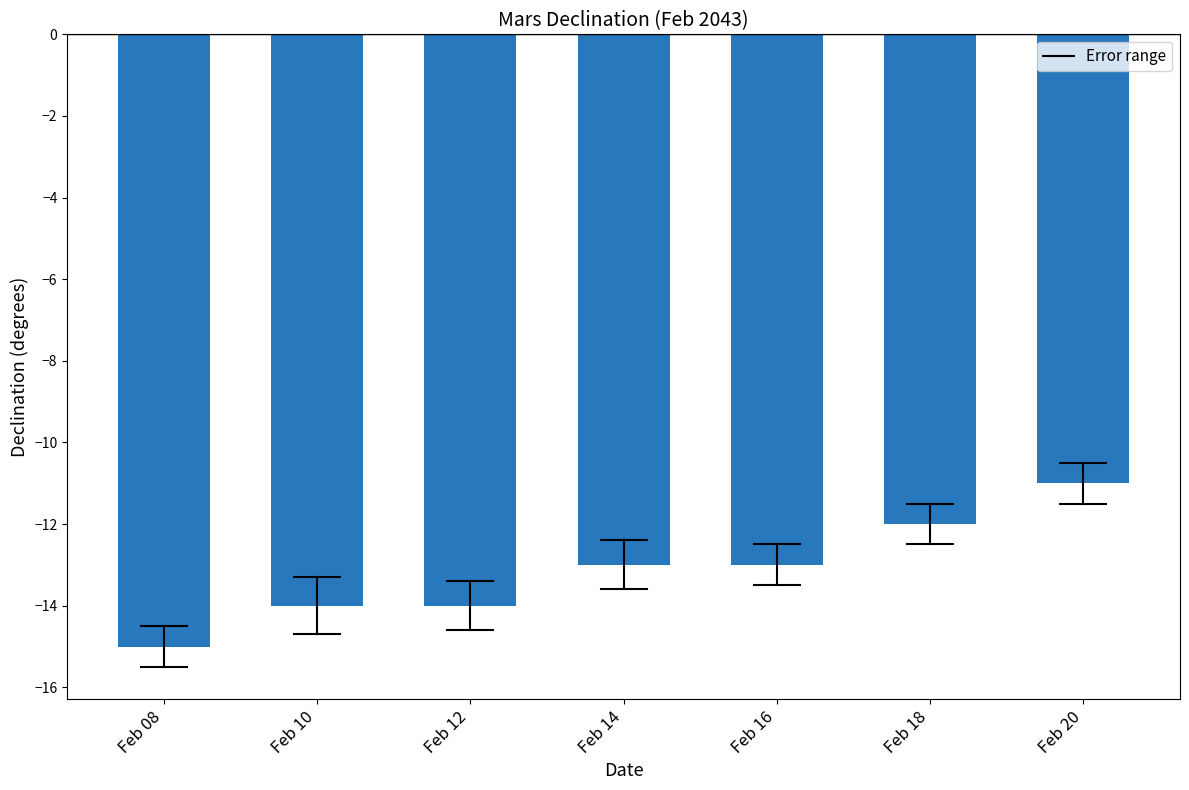

What is the greatest value displayed?

-11